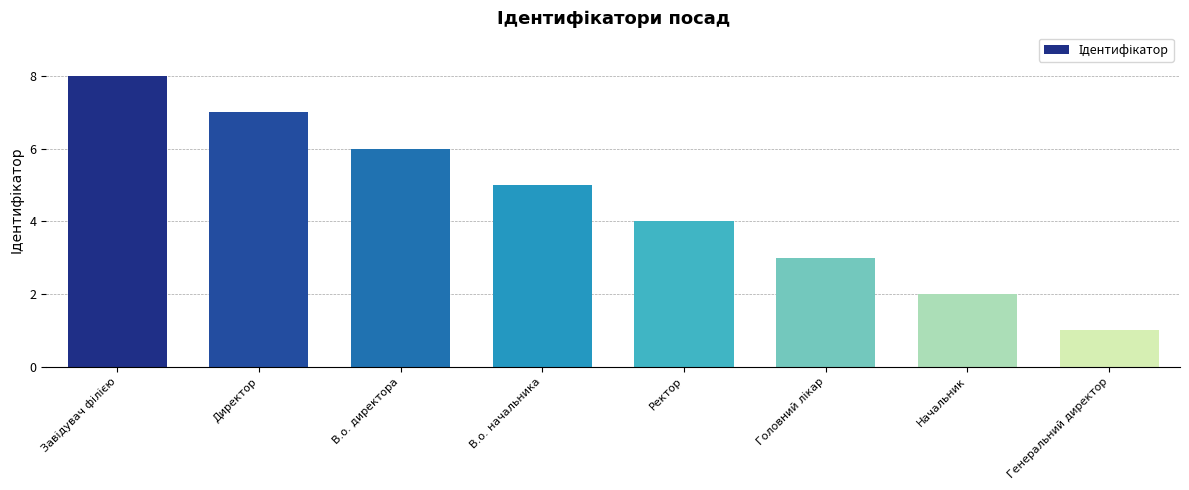

How many categories are shown in the chart?

8